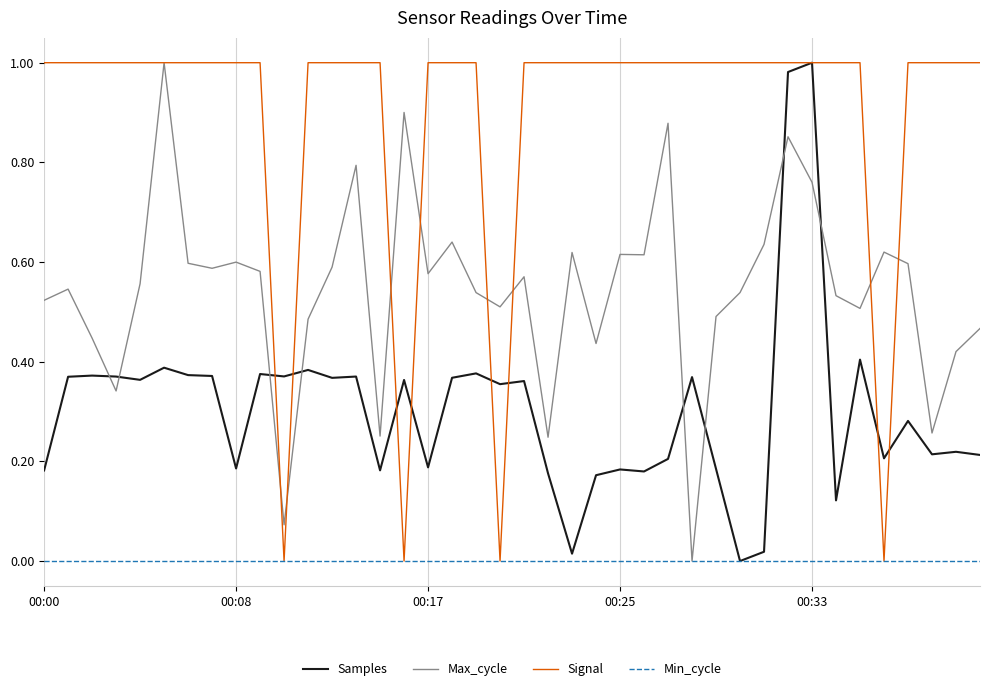

Which series has the largest total across all categories?

Signal